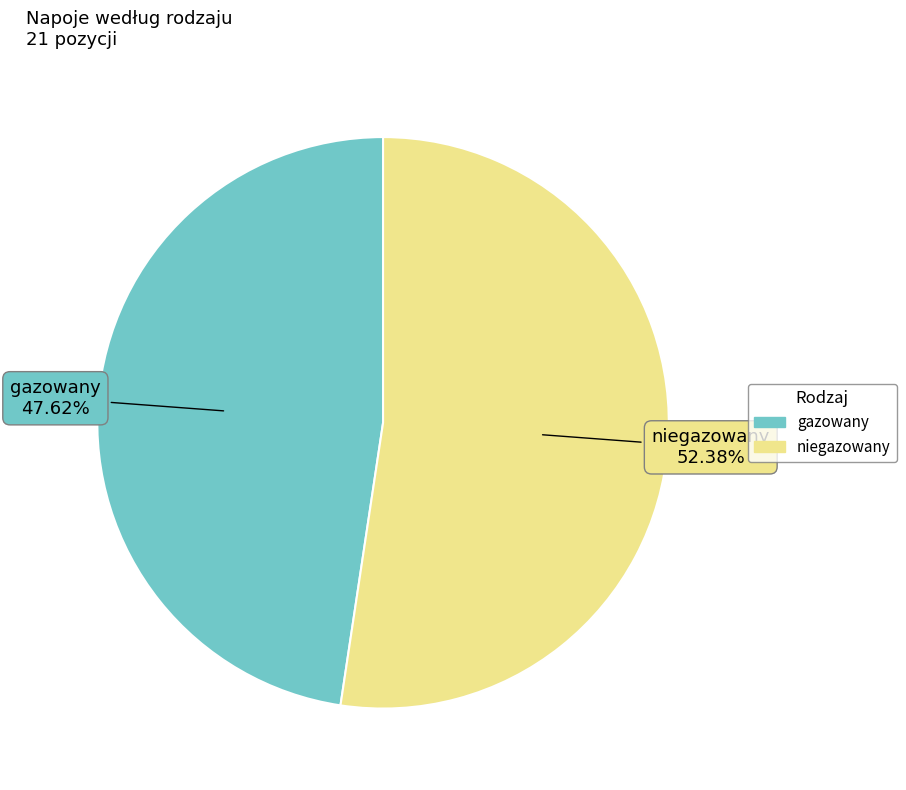

Is there a majority slice in this chart?

Yes